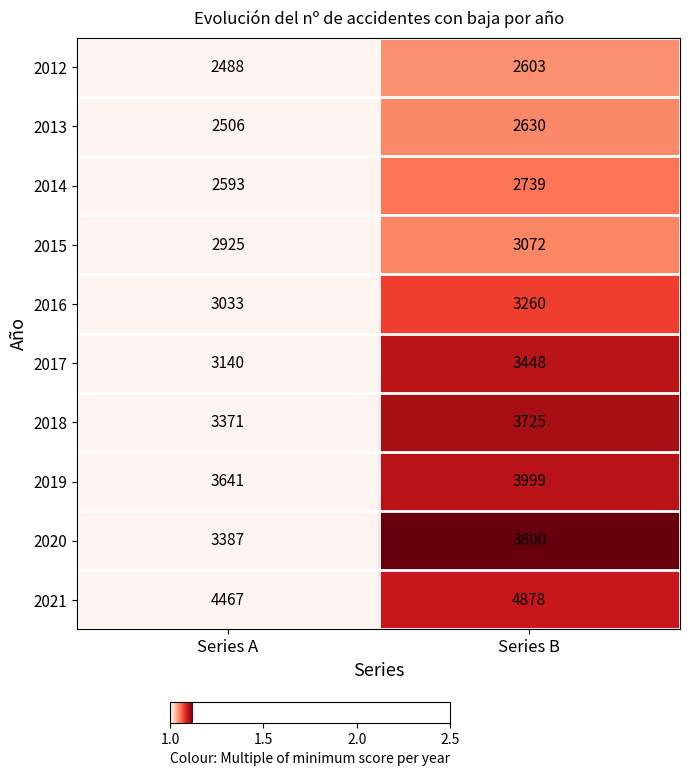

Between Series A and Series B, which series saw the biggest shift?

2020